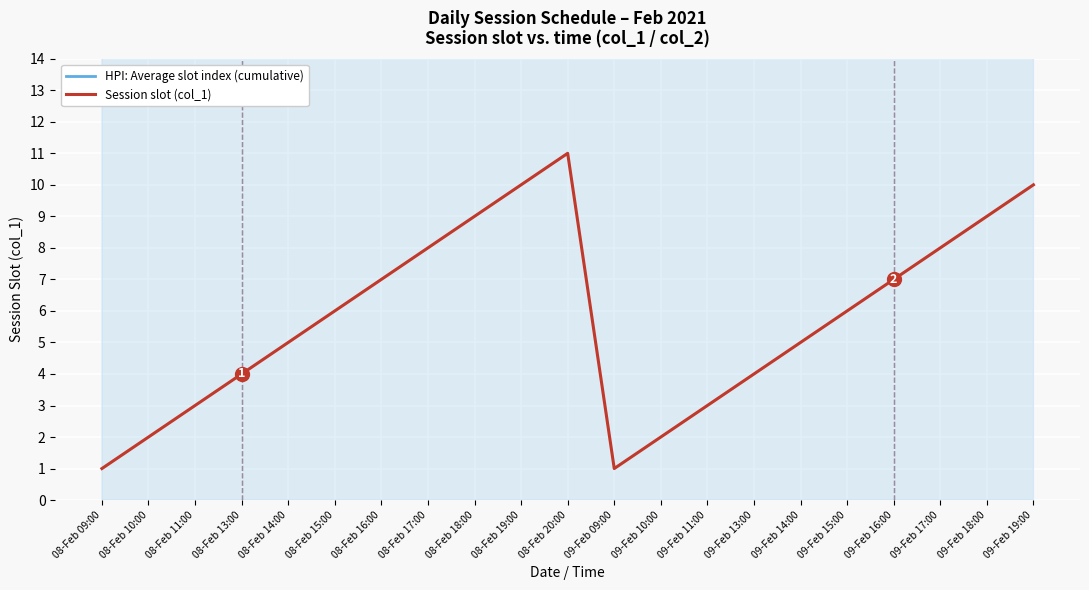

Which series has the largest total across all categories?

HPI: Average slot index (cumulative)